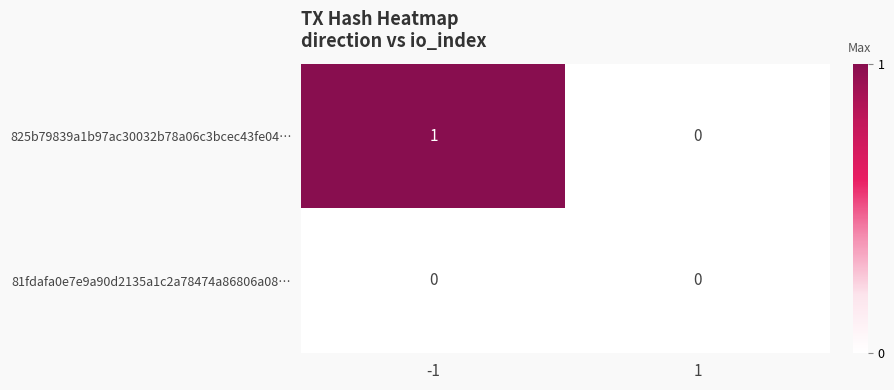

The value of 825b79839a1b97ac30032b78a06c3bcec43fe04… at -1 is 1. True or false?

True